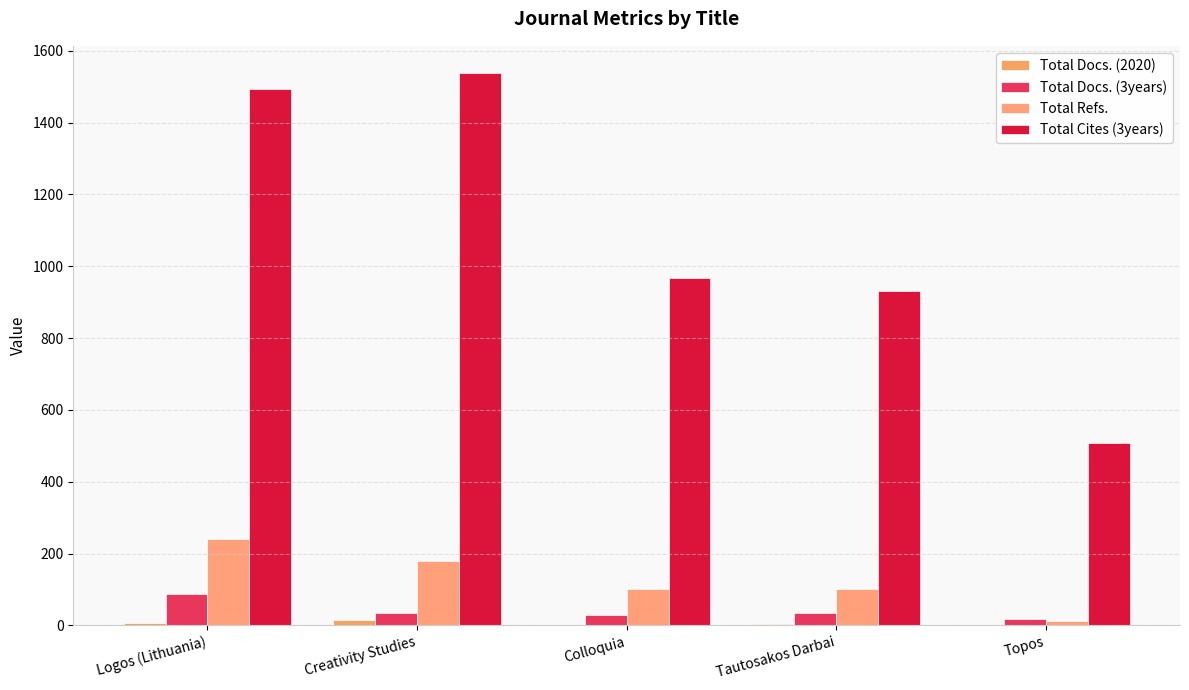

Count the number of categories in the chart.

5